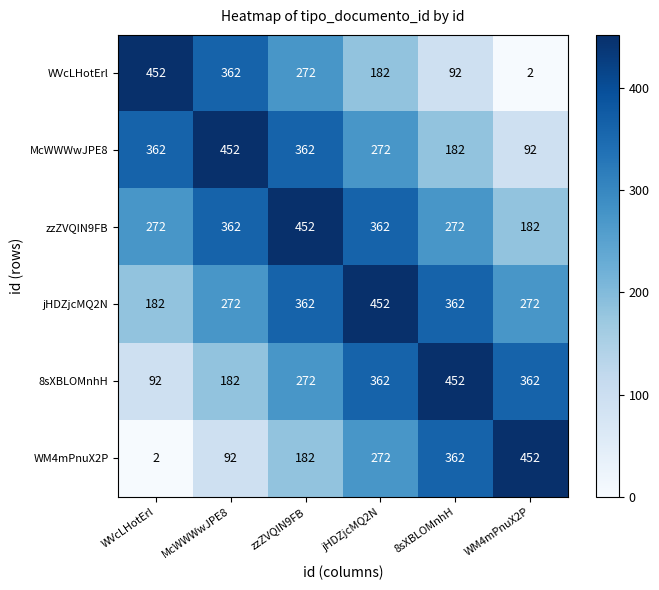

What is the difference between the second highest and second lowest values in the WM4mPnuX2P series?

270